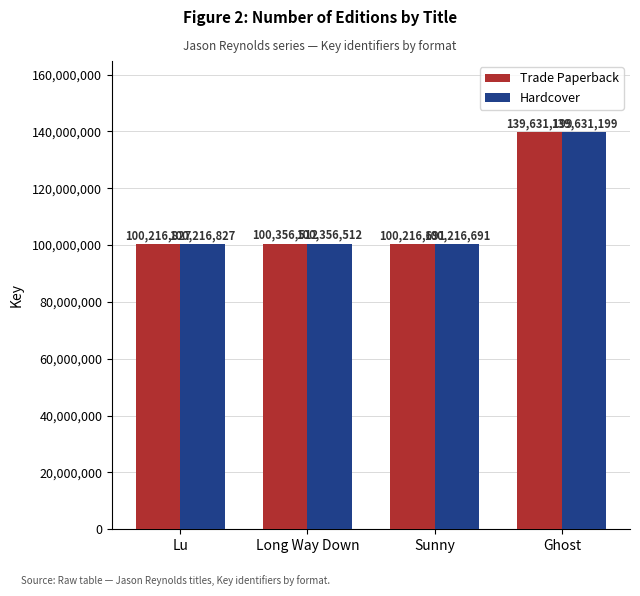

Reading left to right, what are all the values shown in this chart?

Trade Paperback: Lu=100216827	Long Way Down=100356512	Sunny=100216691	Ghost=139631199
Hardcover: Lu=100216827	Long Way Down=100356512	Sunny=100216691	Ghost=139631199